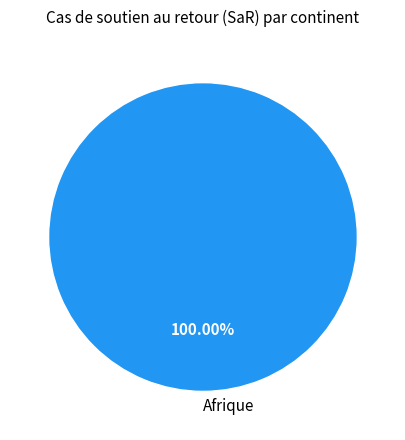

Which slice represents more than half of the pie?

Afrique